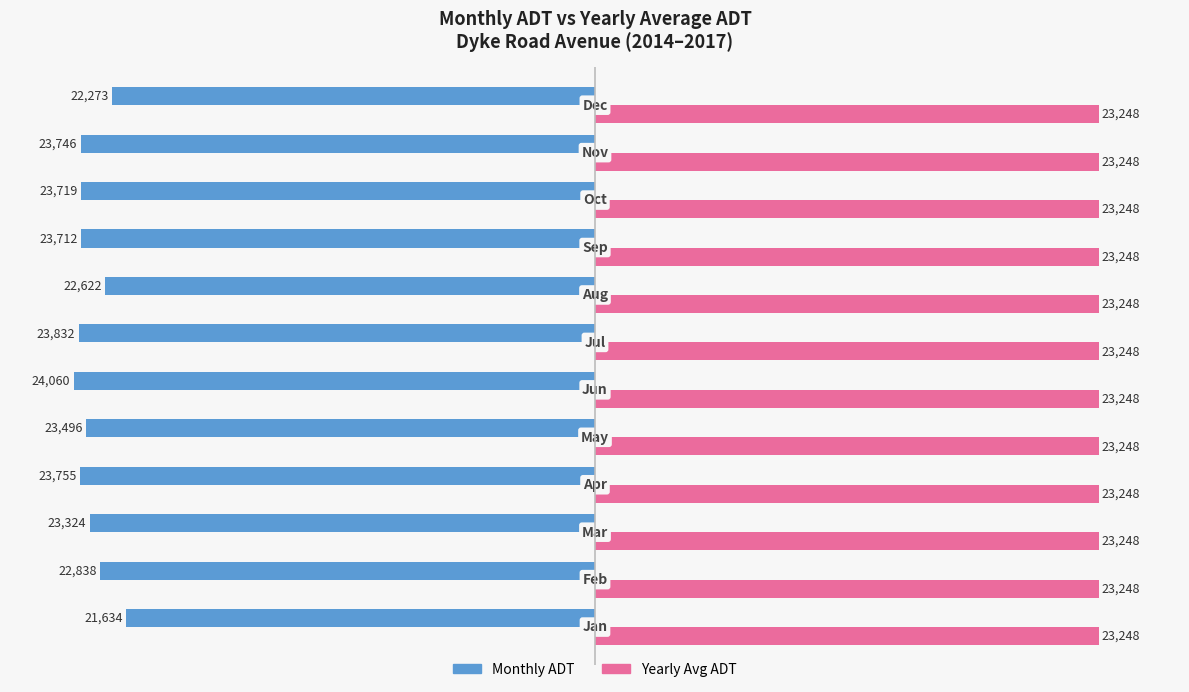

Which series has the largest range (max minus min)?

Monthly ADT